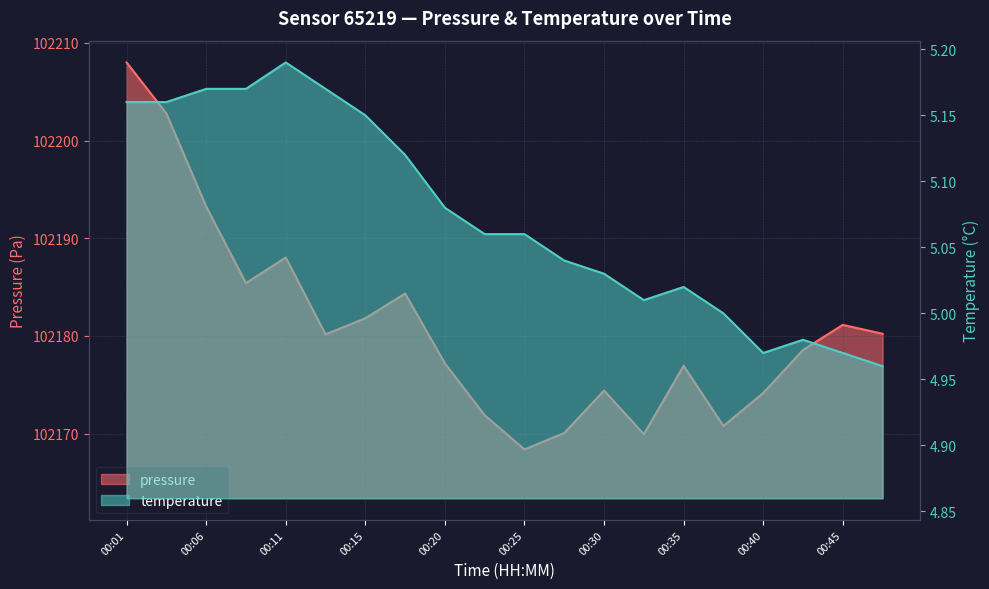

In pressure, how many points are higher than both neighbors (excluding endpoints)?

5